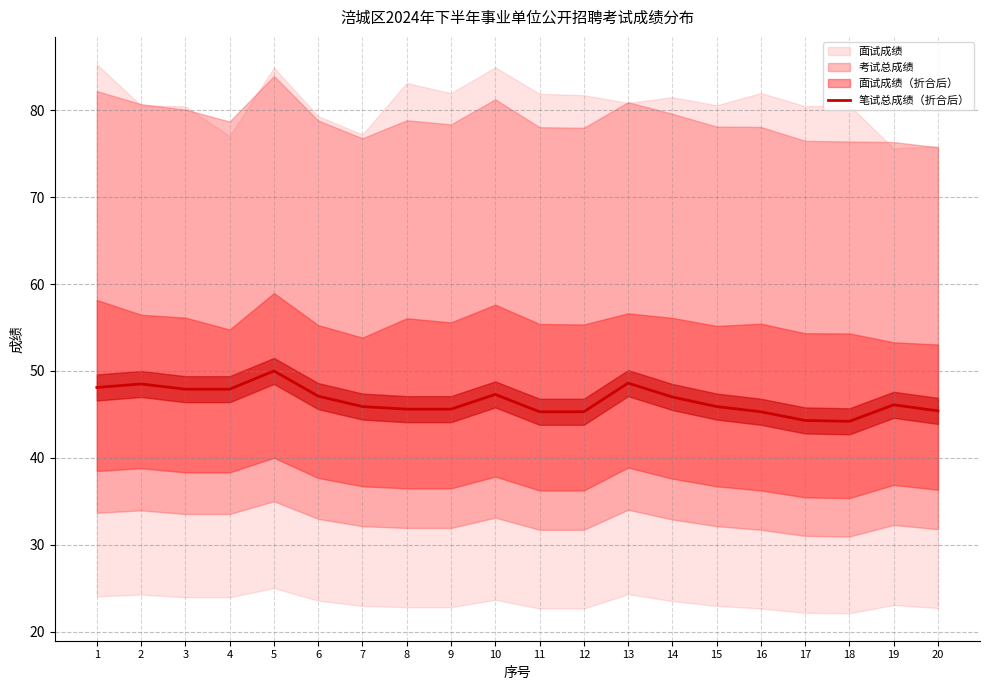

What is the value of the 13th point from the left?

48.6